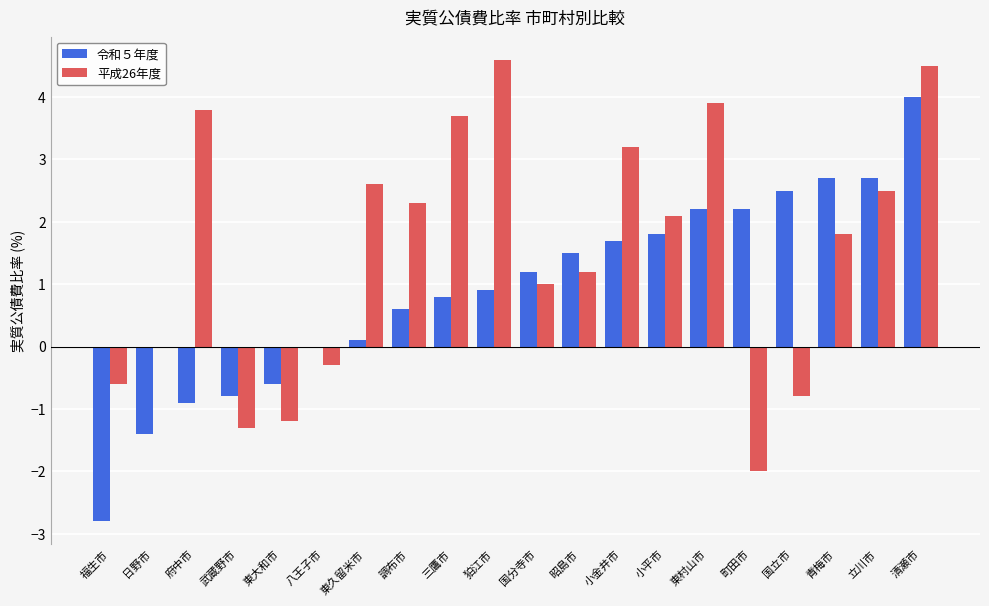

What is the sum of the 平成26年度 values at 立川市 and 東久留米市?

5.1